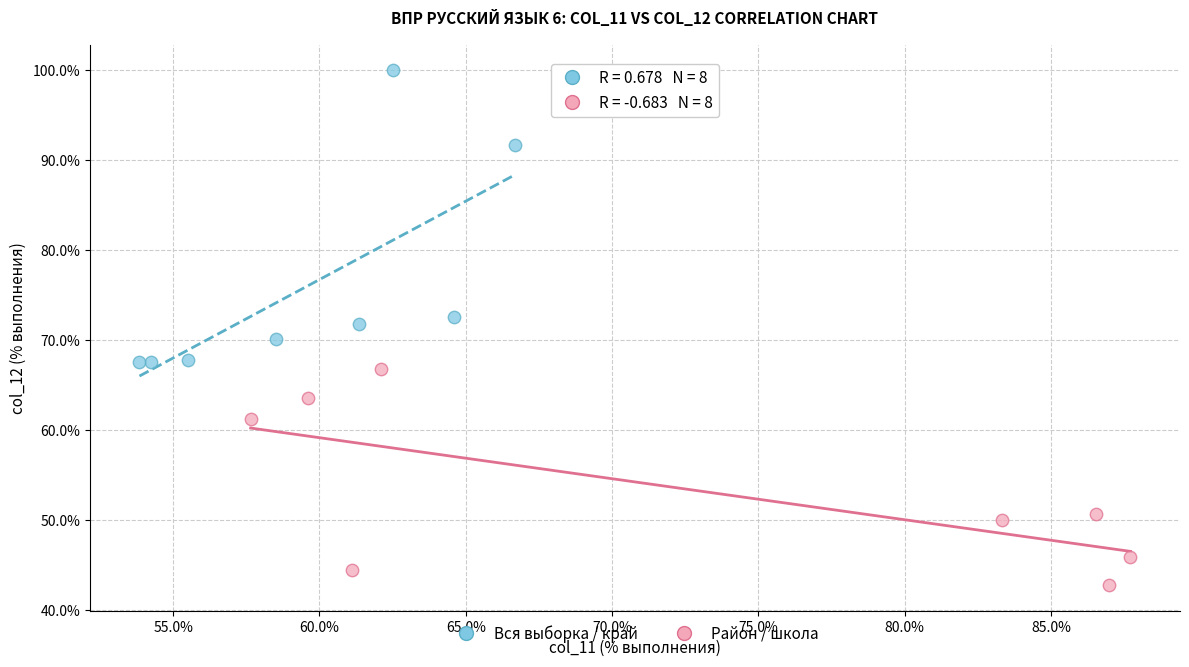

What are all the series names shown in the legend?

Вся выборка / край, Район / школа